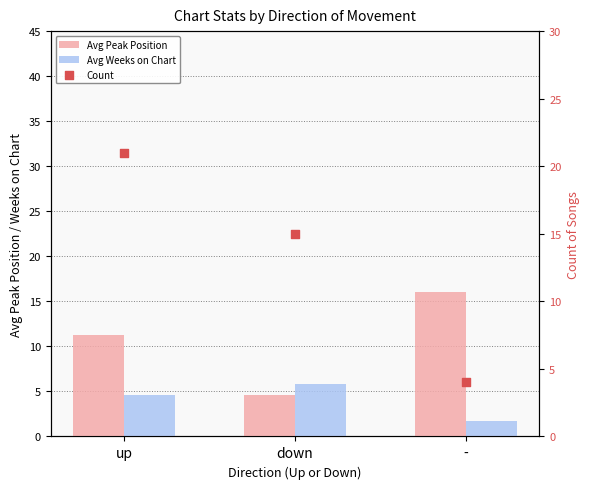

At which category is the sum across all series the highest?

up